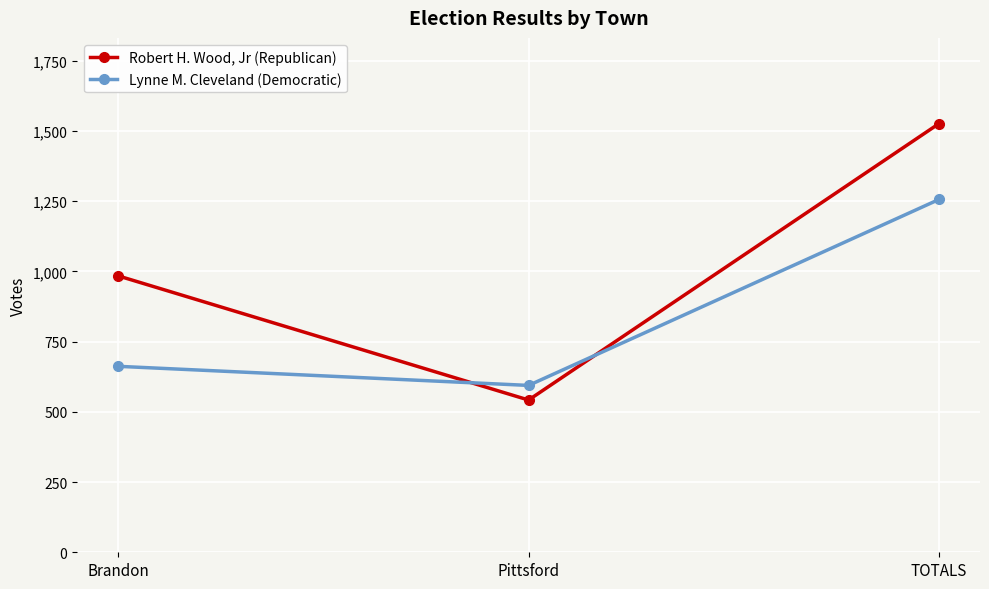

How many lines are shown in the chart?

2